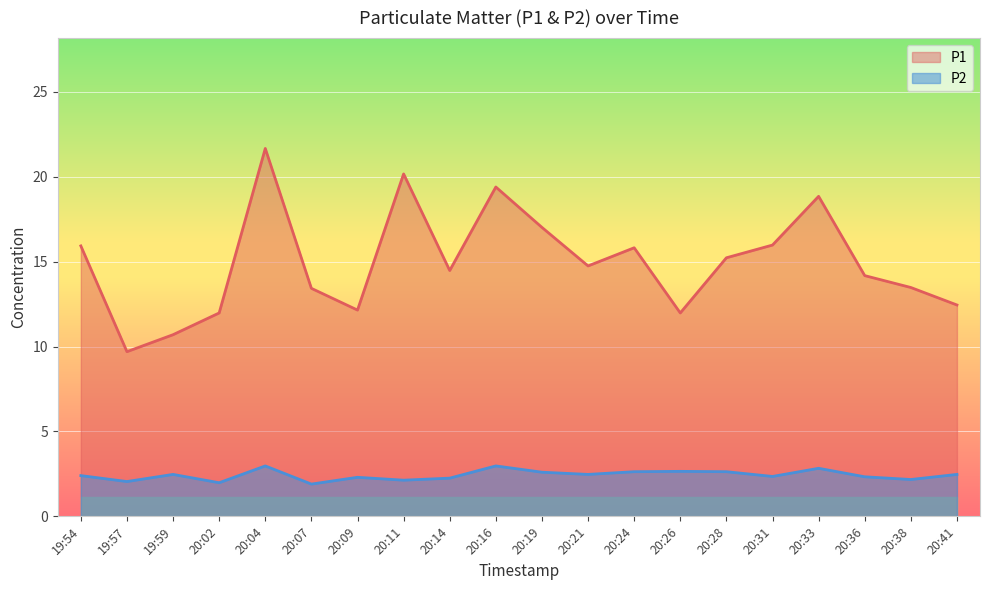

What is the difference between the second highest and minimum values in the P2 series?

1.1